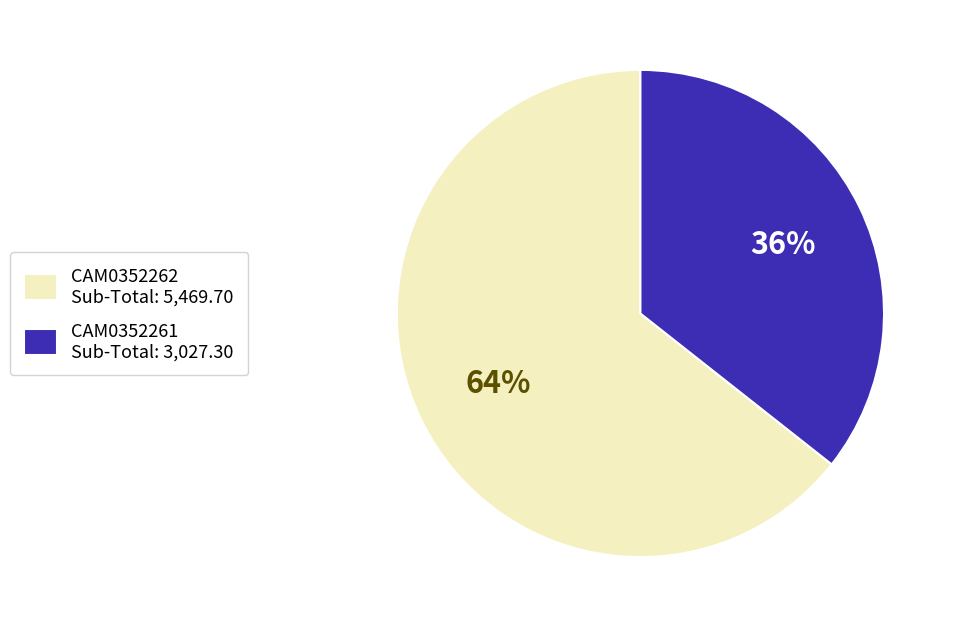

Is there a majority slice in this chart?

Yes